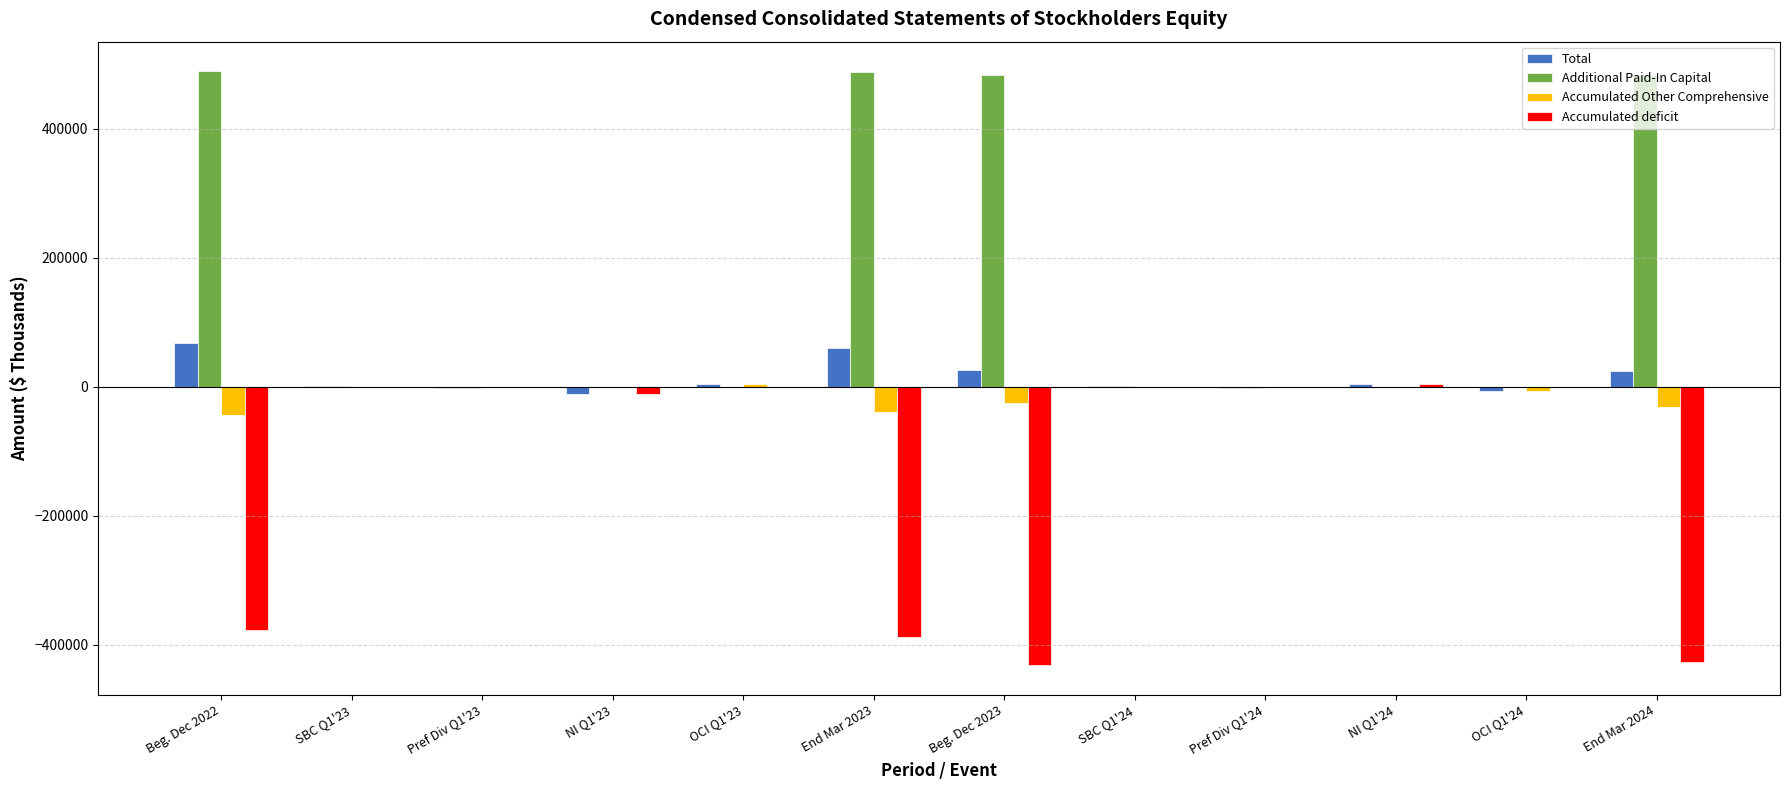

How many categories are shown in the chart?

12